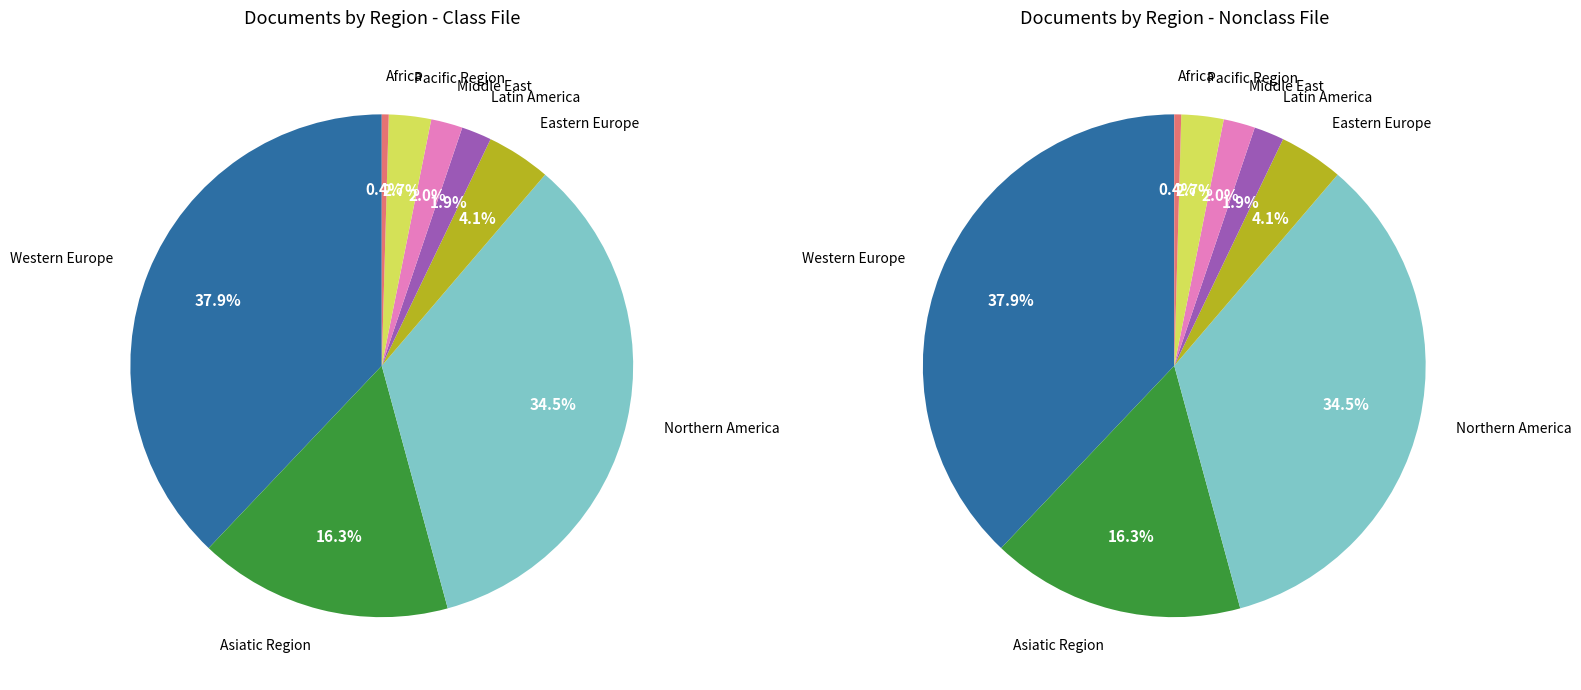

Count the number of slices in the pie.

8